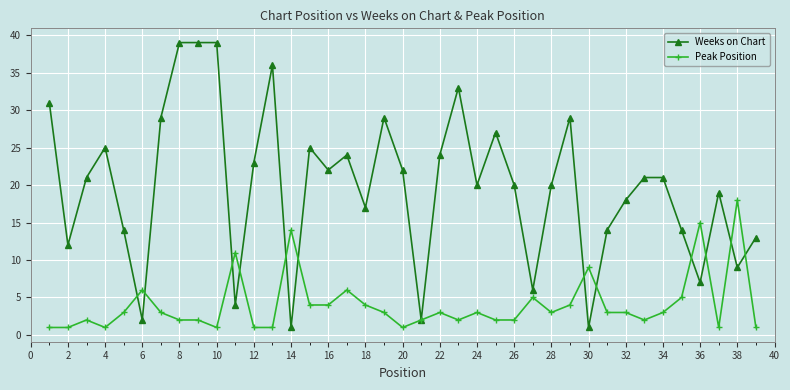

Which series has the largest total across all categories?

Weeks on Chart